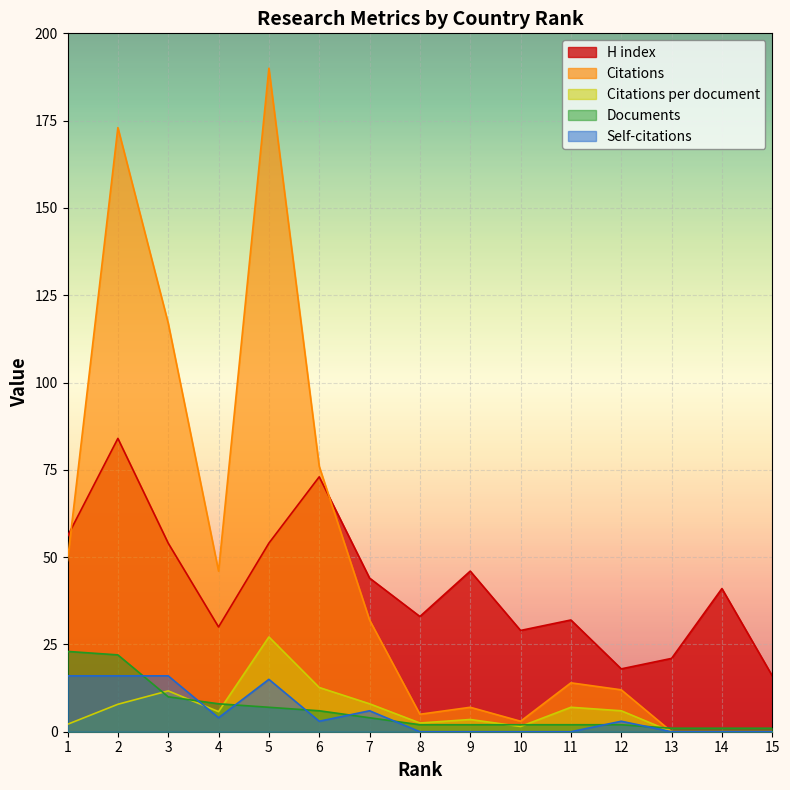

At which category is the sum across all series the highest?

2